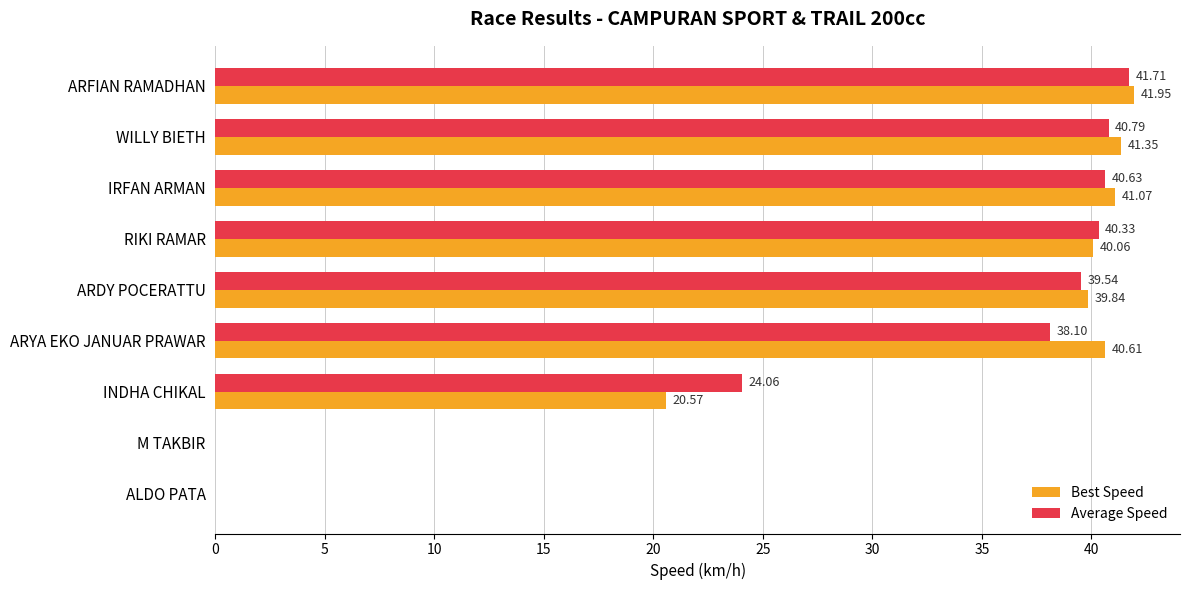

At which label is Best Speed closest to 20?

INDHA CHIKAL